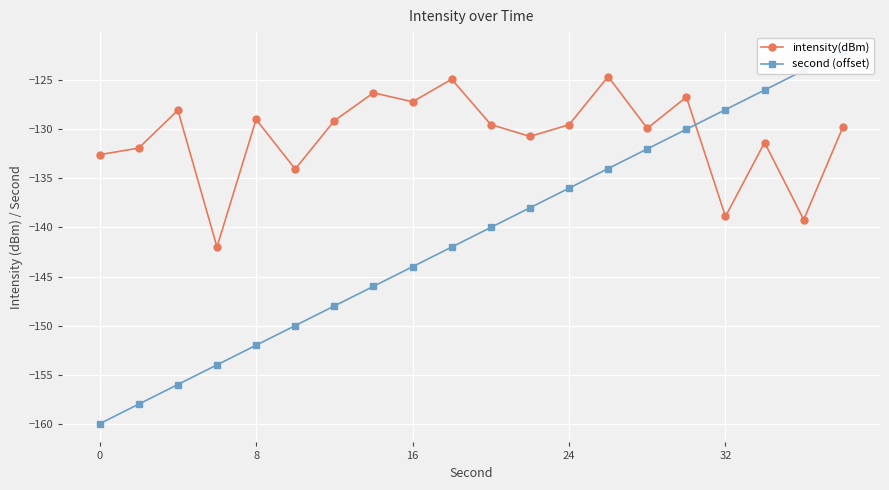

How many interior local peaks does the intensity(dBm) series have?

7